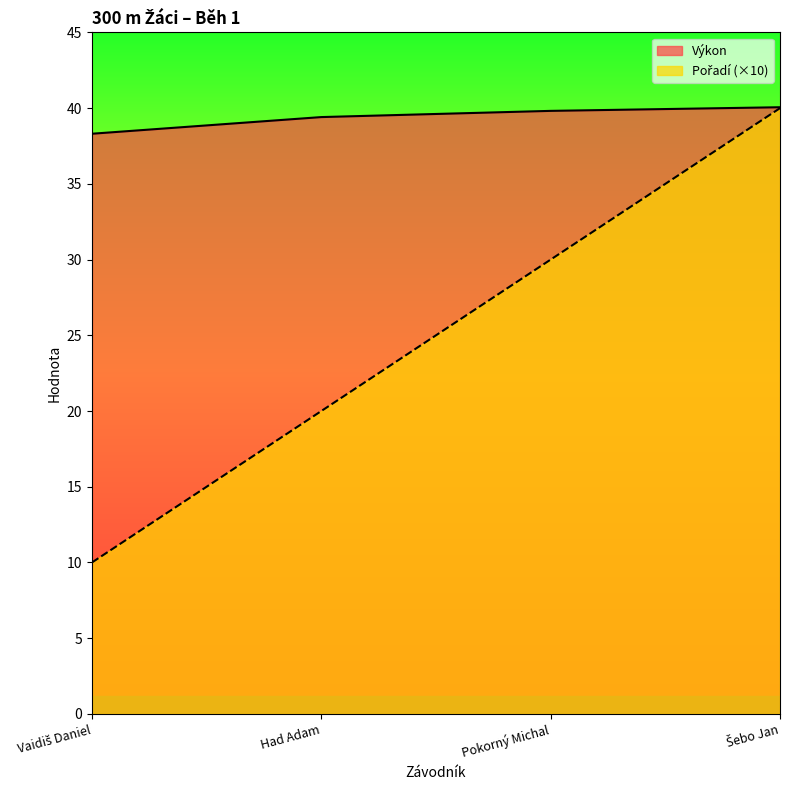

How many values in the Pořadí series are below 30?

2